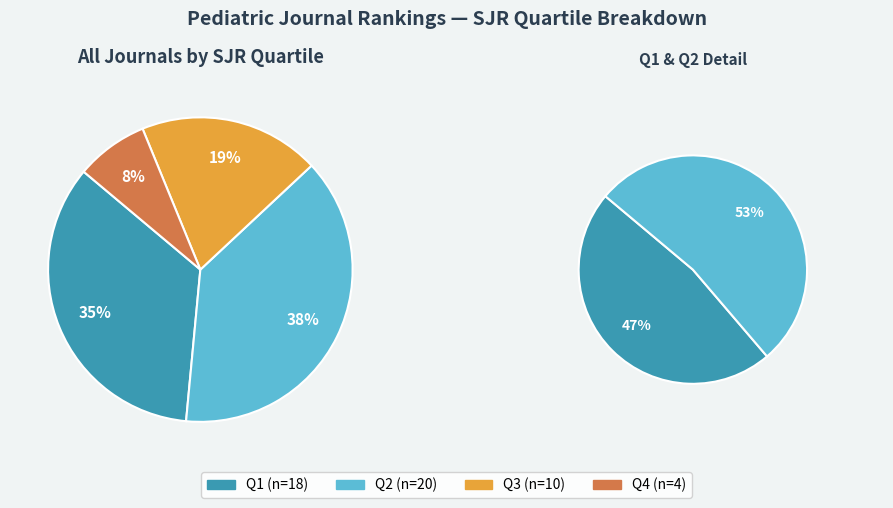

What is the change in value from Q2 to Q3?

-10